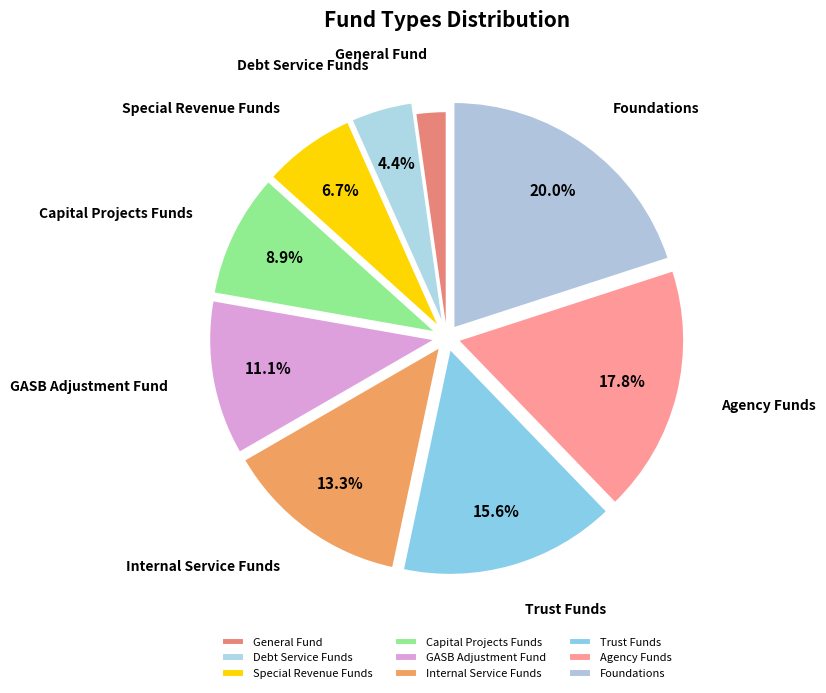

Is there any slice that represents more than half of the pie?

No